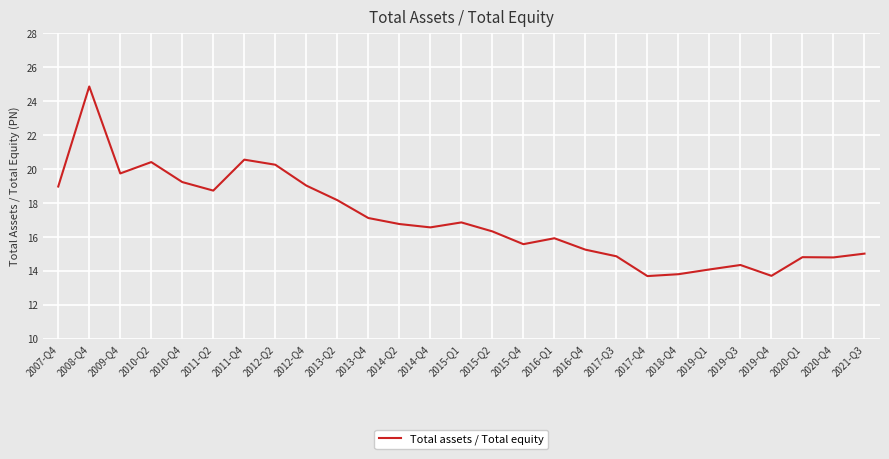

How many lines are shown in the chart?

1